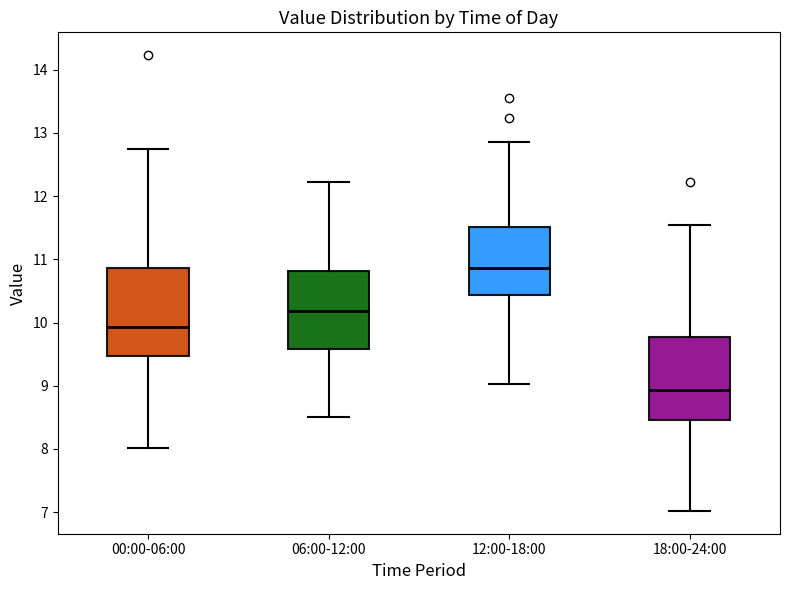

Reading left to right, read every box against the y-axis: the position of its median line, the range the box covers, and the ends of its whiskers. The values are not printed on the chart, so give them approximately, as read against the axis.

00:00-06:00: median 9.9, box 9.5 to 10.9, whiskers 8.0 to 12.8
06:00-12:00: median 10.2, box 9.6 to 10.8, whiskers 8.5 to 12.2
12:00-18:00: median 10.9, box 10.4 to 11.5, whiskers 9.0 to 12.9
18:00-24:00: median 8.9, box 8.5 to 9.8, whiskers 7.0 to 11.6